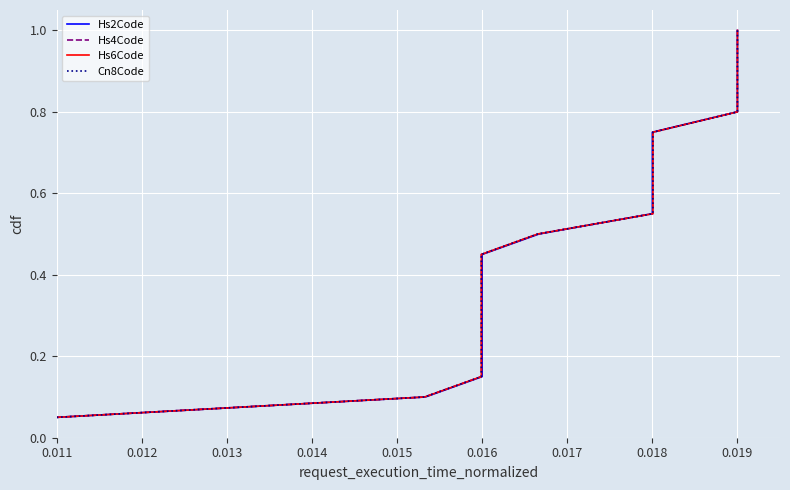

True or false: Hs4Code and Hs2Code intersect in this chart.

False